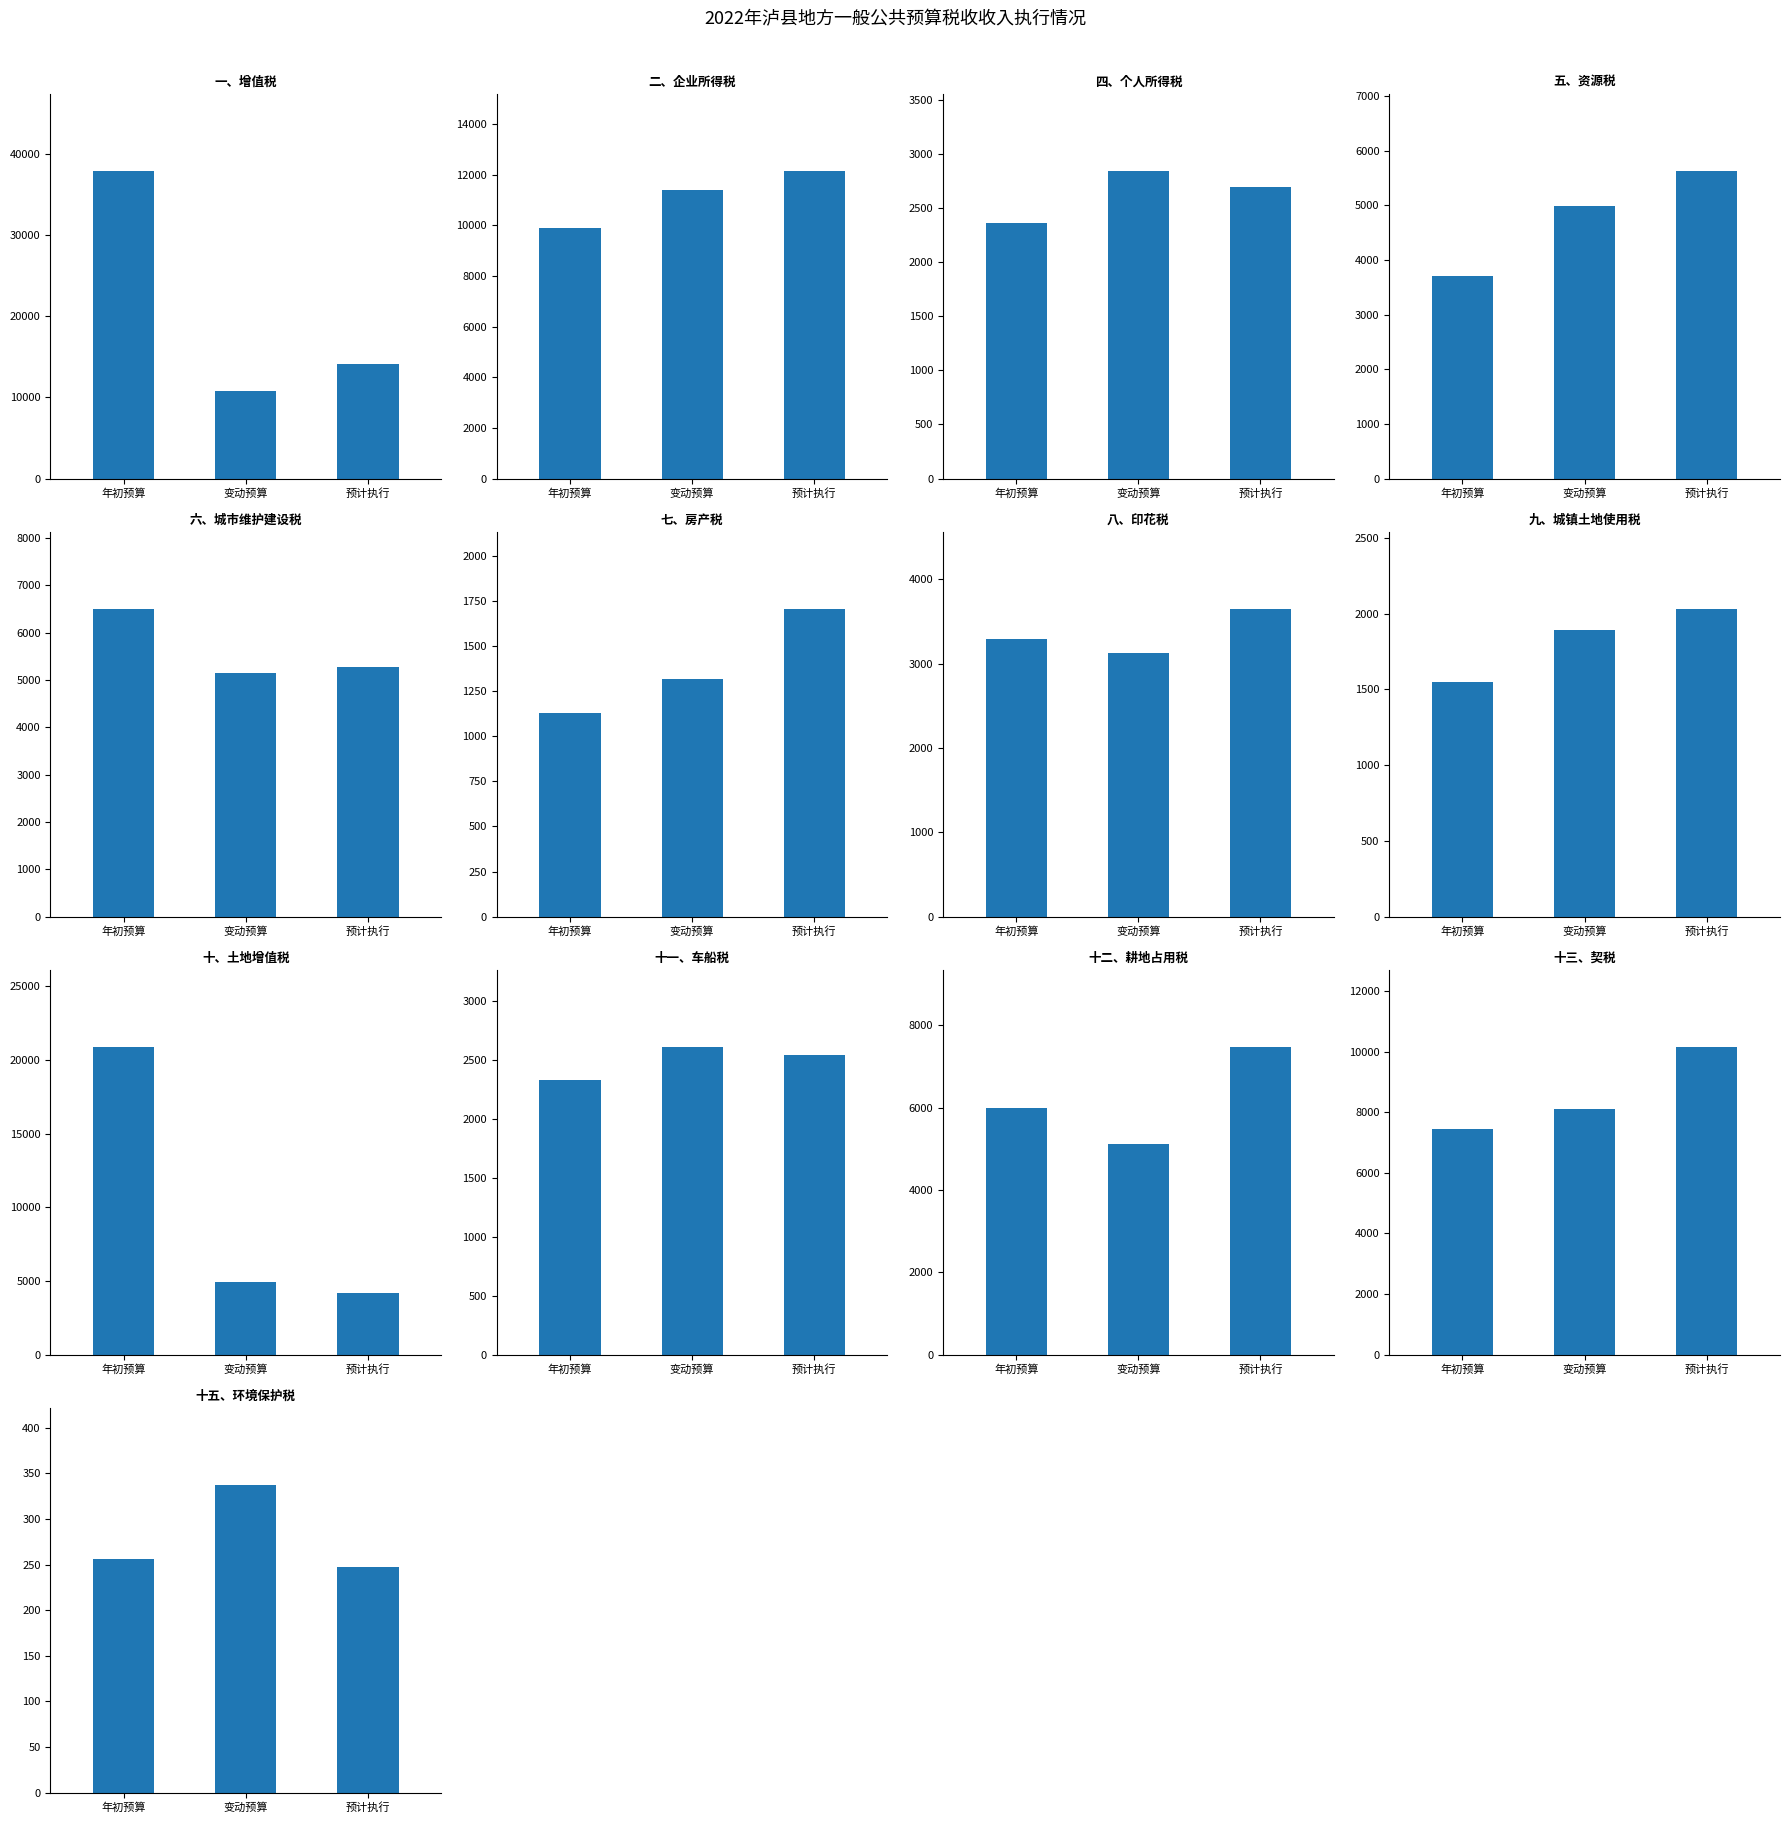

Reading left to right, extract all data points from this chart.

年初预算数: 一、增值税=37839	二、企业所得税=9910	四、个人所得税=2358	五、资源税=3702	六、城市维护建设税=6496	七、房产税=1128	八、印花税=3294	九、城镇土地使用税=1548	十、土地增值税=20876	十一、车船税=2325	十二、耕地占用税=5998	十三、契税=7461	十五、环境保护税=256
变动预算数: 一、增值税=10813	二、企业所得税=11379	四、个人所得税=2839	五、资源税=4989	六、城市维护建设税=5138	七、房产税=1318	八、印花税=3131	九、城镇土地使用税=1890	十、土地增值税=4912	十一、车船税=2607	十二、耕地占用税=5129	十三、契税=8118	十五、环境保护税=337
预计执行数: 一、增值税=14125	二、企业所得税=12136	四、个人所得税=2690	五、资源税=5622	六、城市维护建设税=5267	七、房产税=1706	八、印花税=3647	九、城镇土地使用税=2029	十、土地增值税=4149	十一、车船税=2544	十二、耕地占用税=7472	十三、契税=10148	十五、环境保护税=247